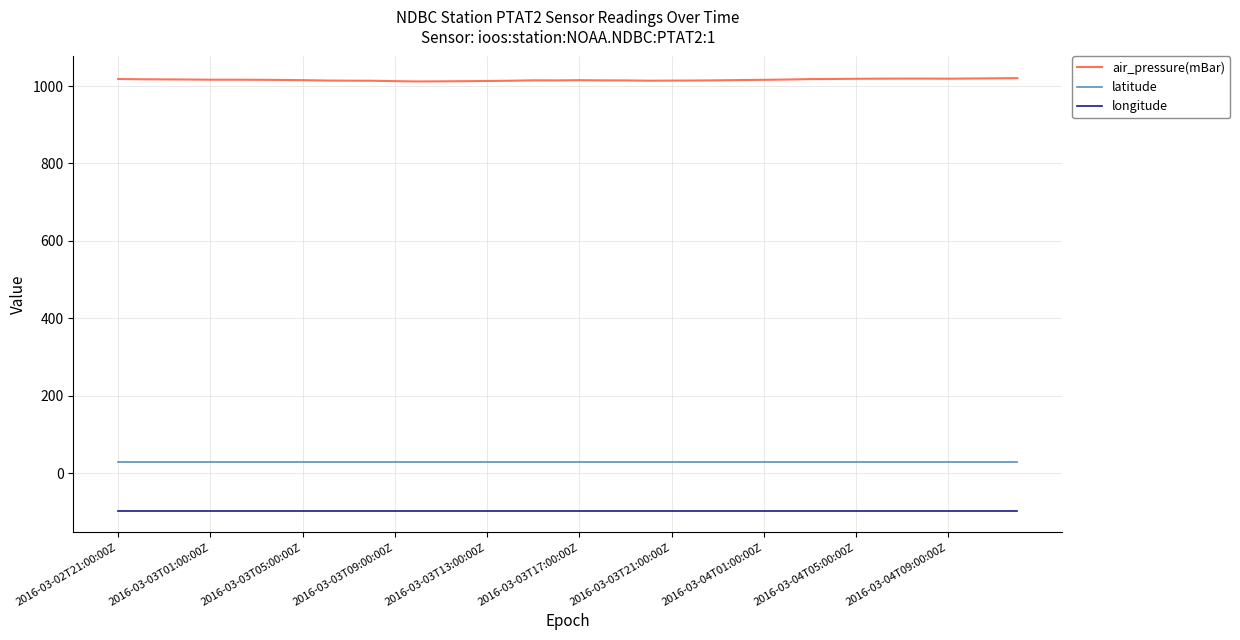

What is the smallest value displayed?

-97.1